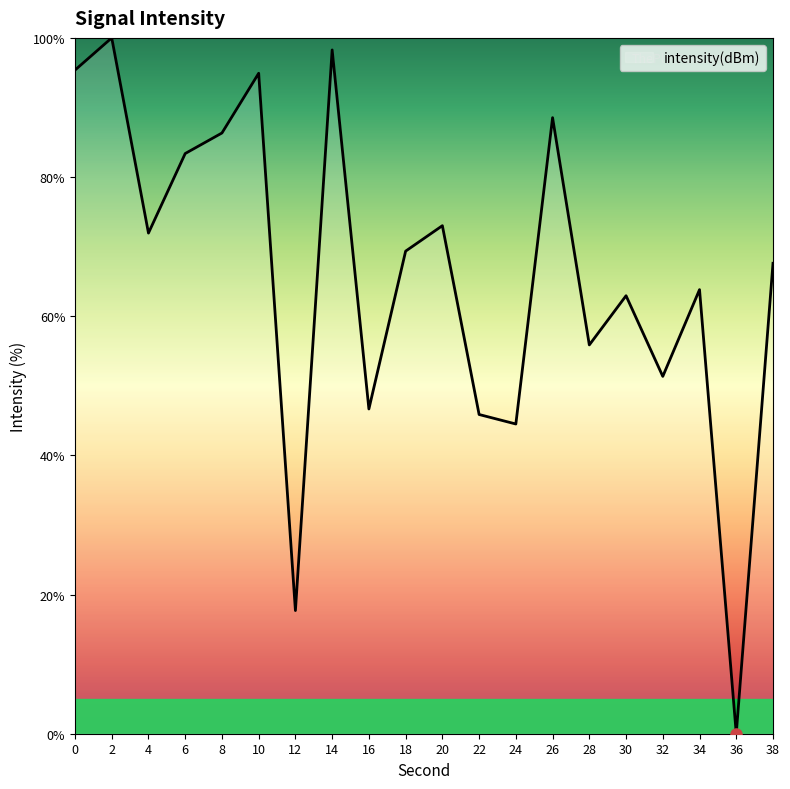

The chart shows a value of 83.4 at 6. True or false?

True